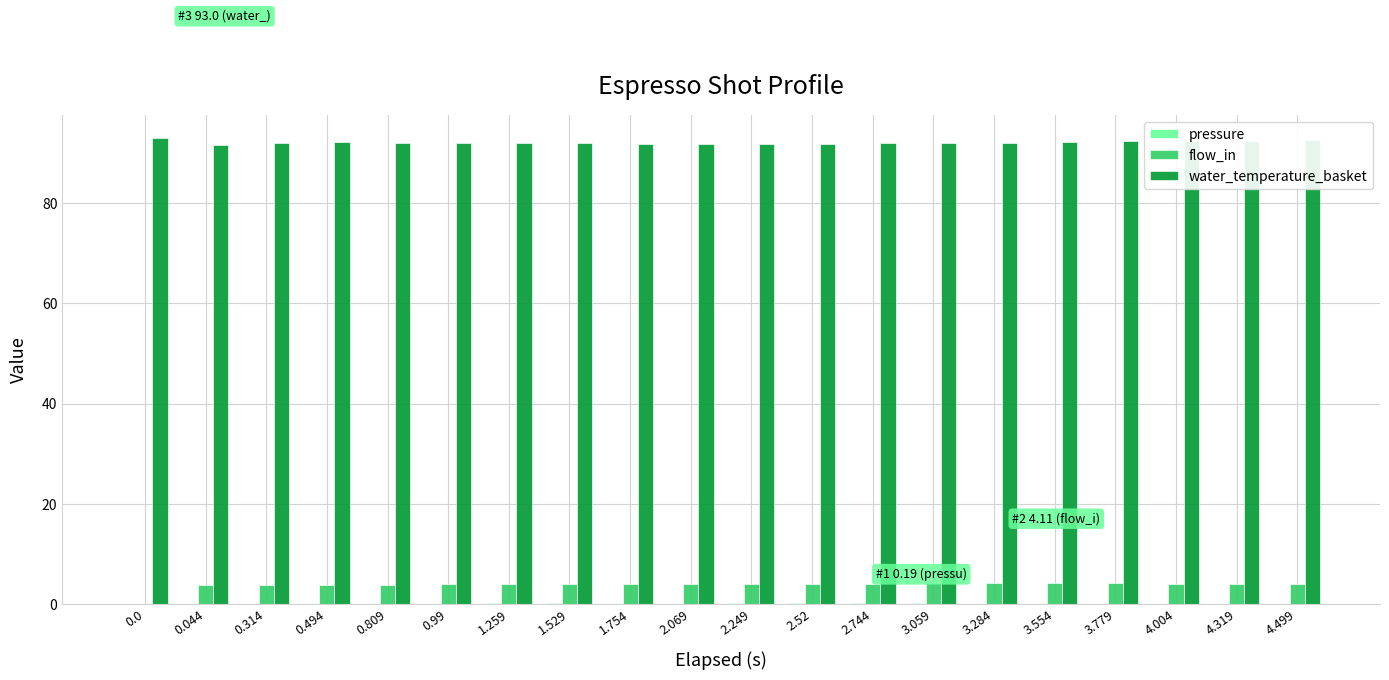

How many categories are shown in the chart?

20